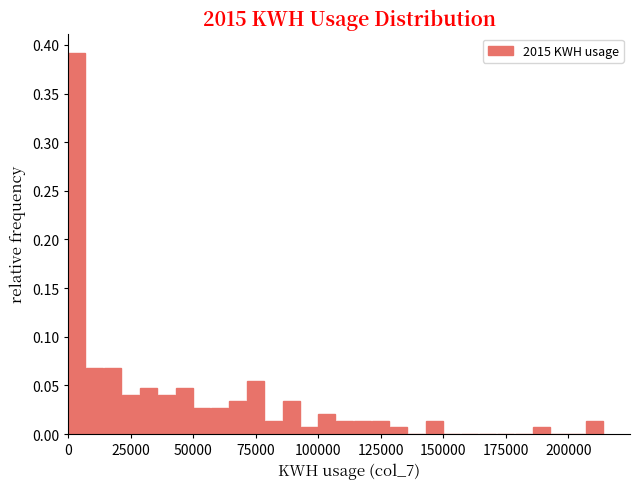

Around what value on the x-axis is the tallest bar? Give the approximate position of its centre, as read against the axis.

5000